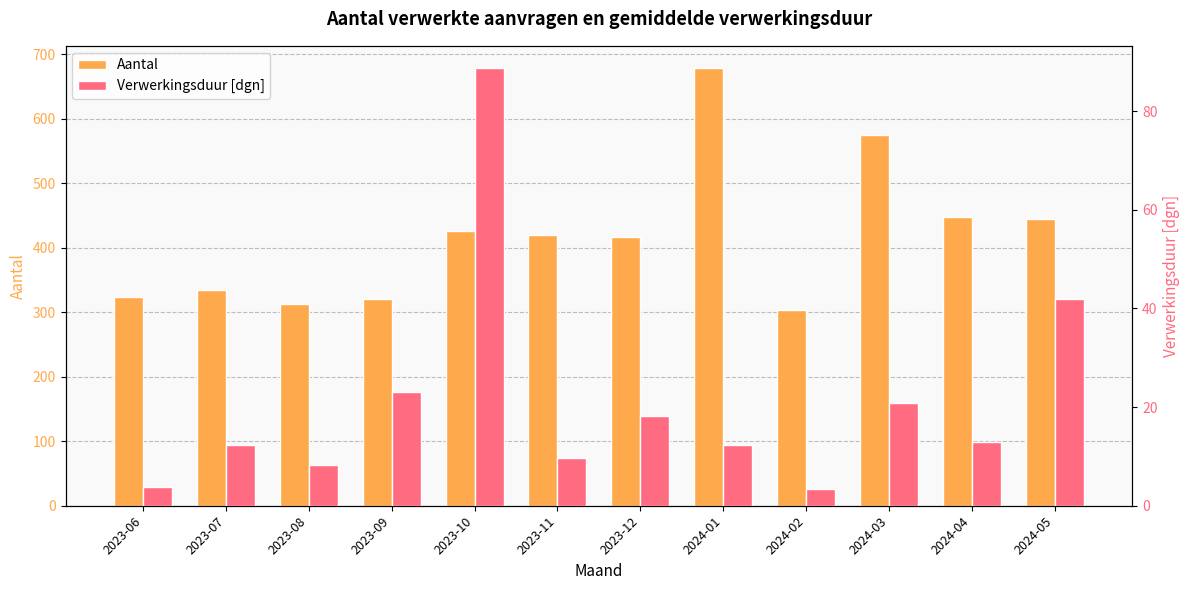

At which label is Aantal closest to 491?

2024-04